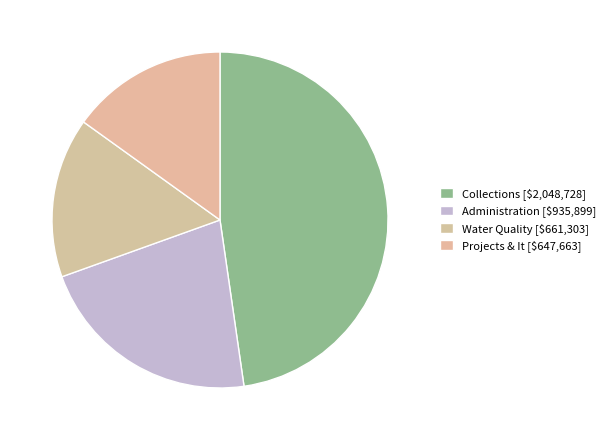

How many segments does this pie chart have?

4